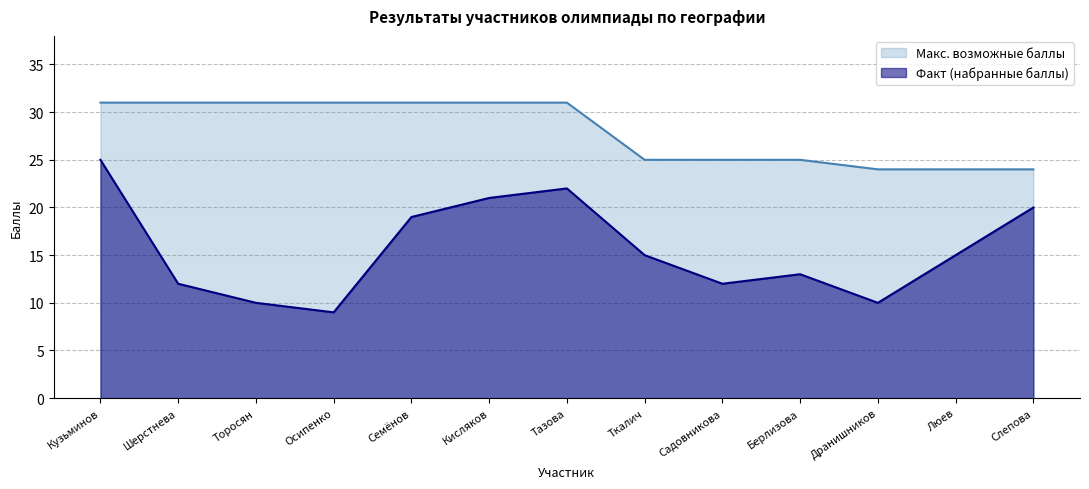

Between Дранишников and Люев, which is larger?

Люев